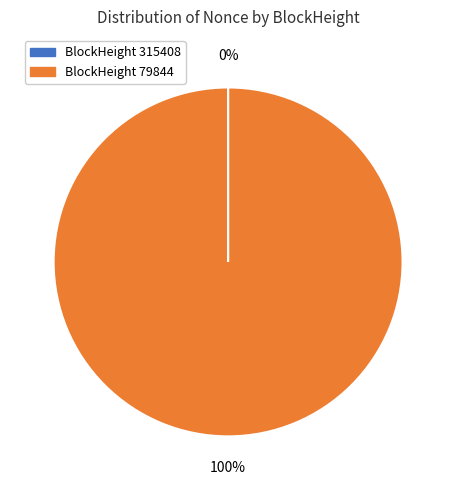

To the nearest percent, what is the difference between the largest and smallest slice percentages?

100%